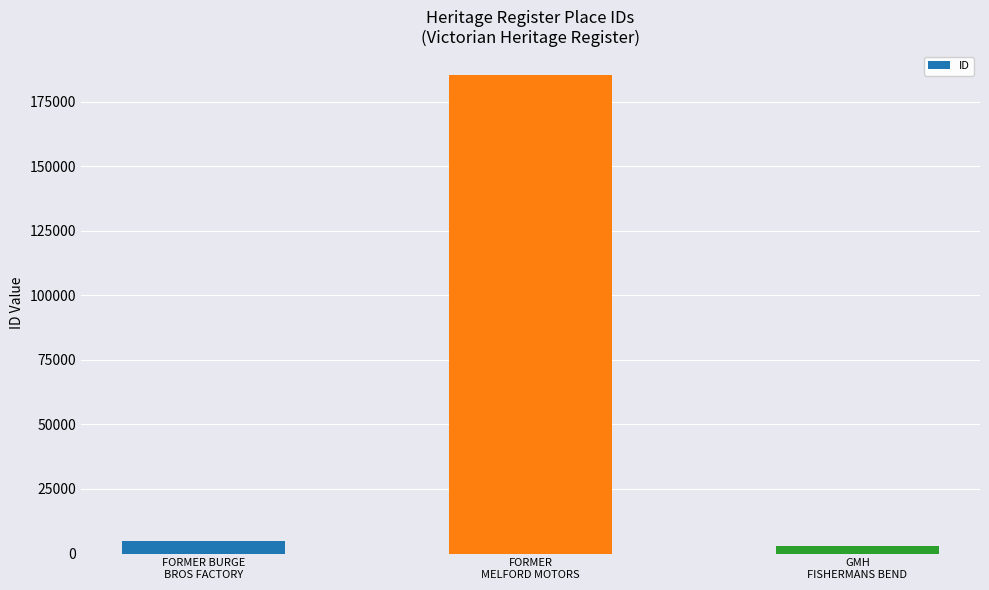

Which has a higher value, GMH
FISHERMANS BEND or FORMER BURGE
BROS FACTORY?

FORMER BURGE
BROS FACTORY